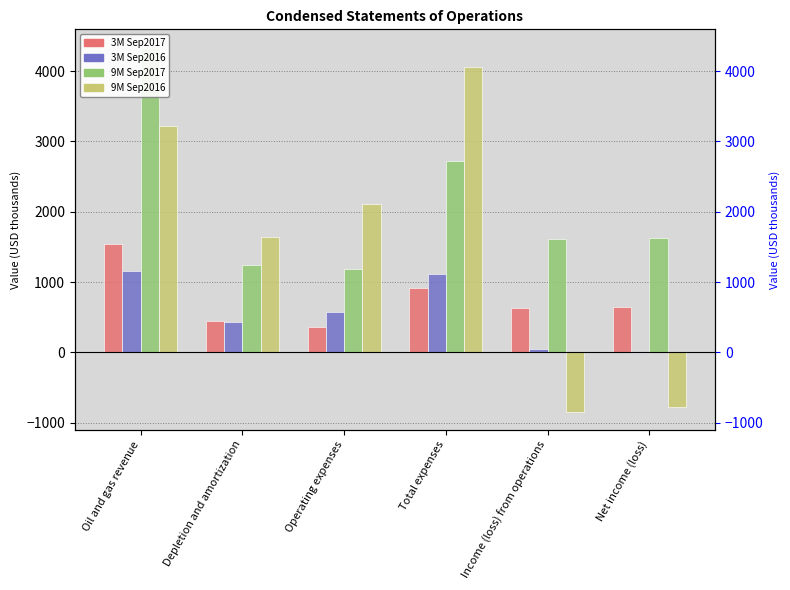

The value of 9M Sep2016 at Income (loss) from operations is -442. True or false?

False